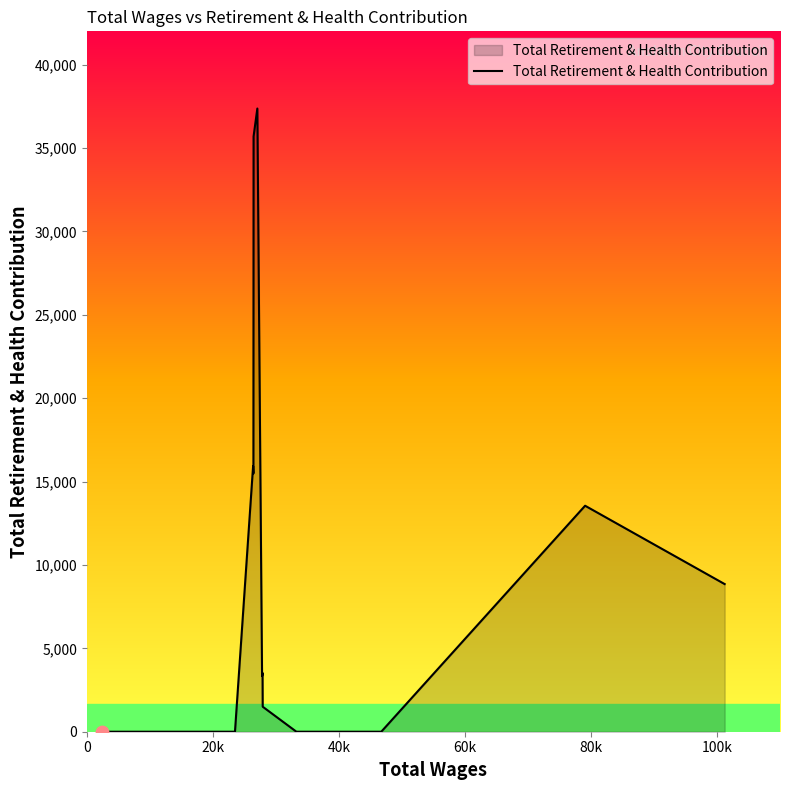

What is the maximum value shown in the chart?

37371